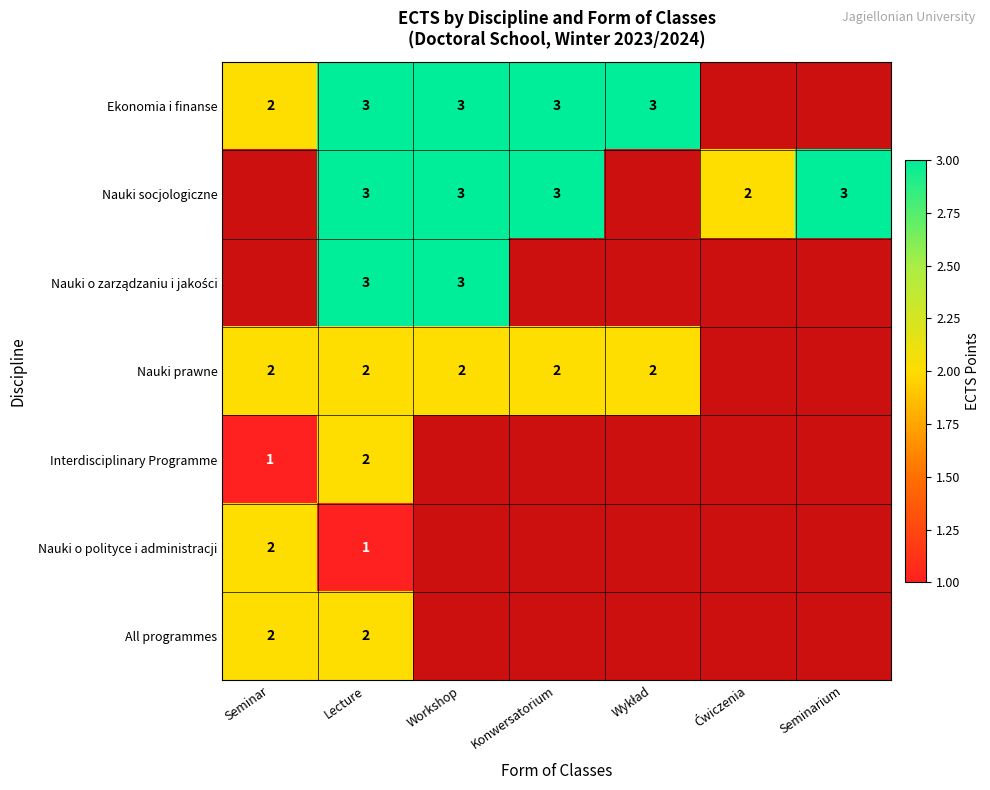

Which has a higher value, Seminar or Seminarium?

Seminarium